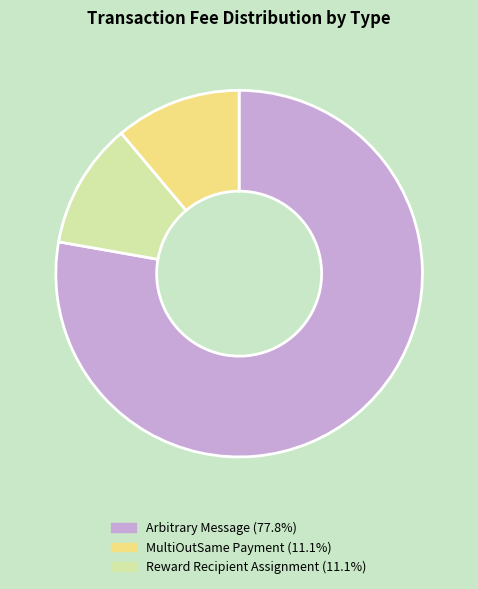

Is there any slice that represents more than half of the pie?

Yes